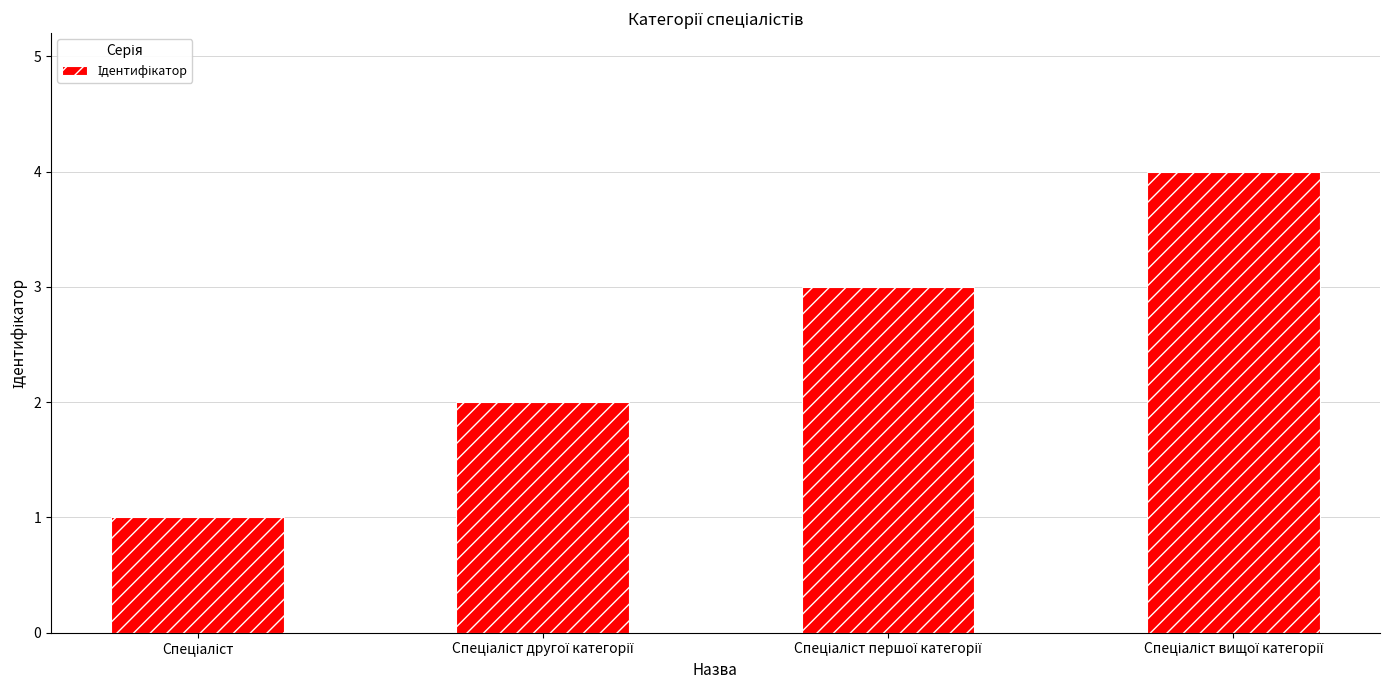

What is the sum of all values?

10